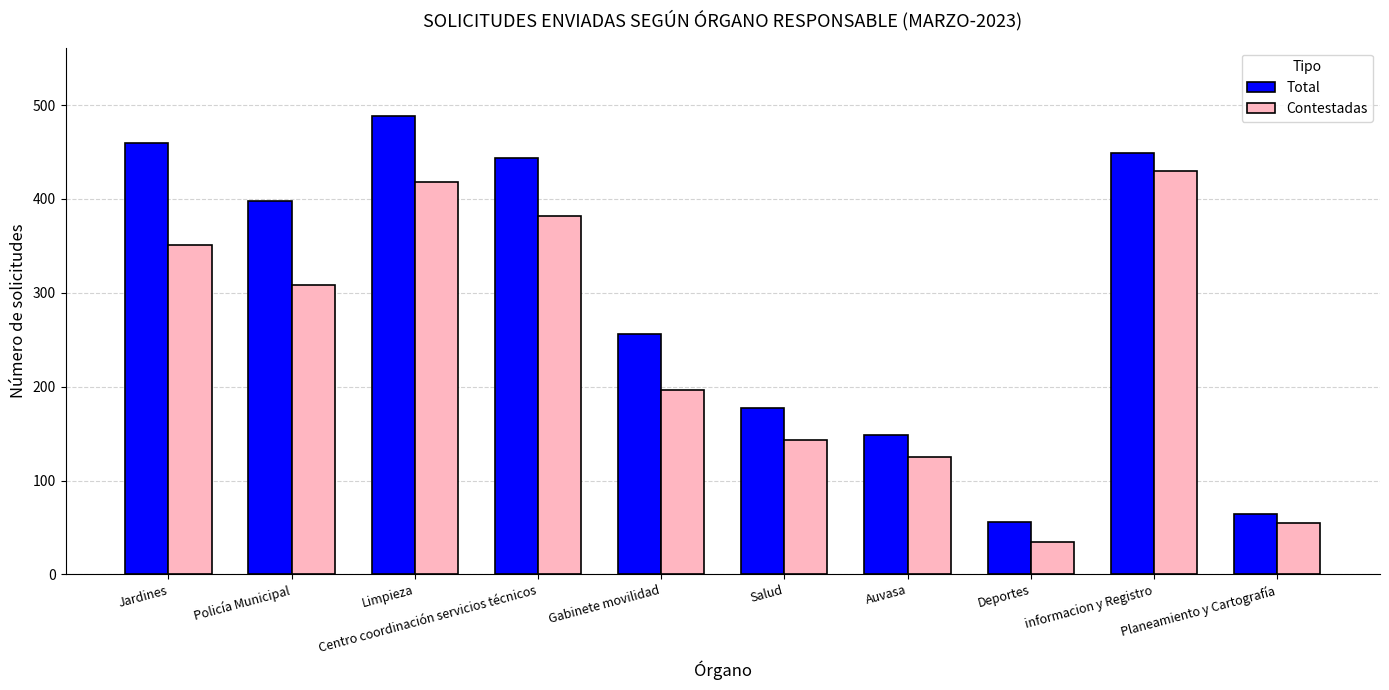

Where does the Total series first go above 398?

Jardines